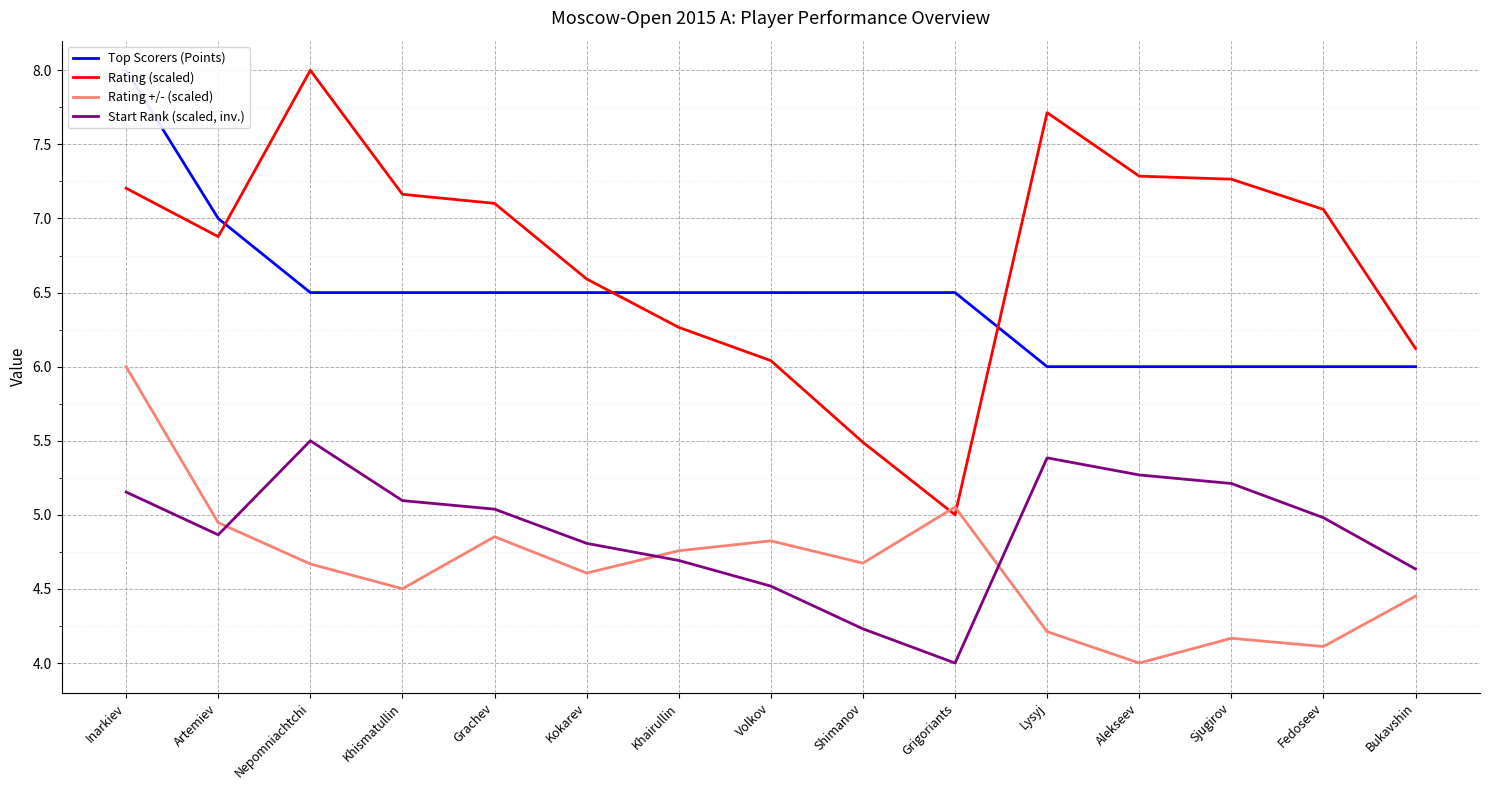

True or false: Start Rank (scaled, inv.) and Rating (scaled) cross at least once.

False